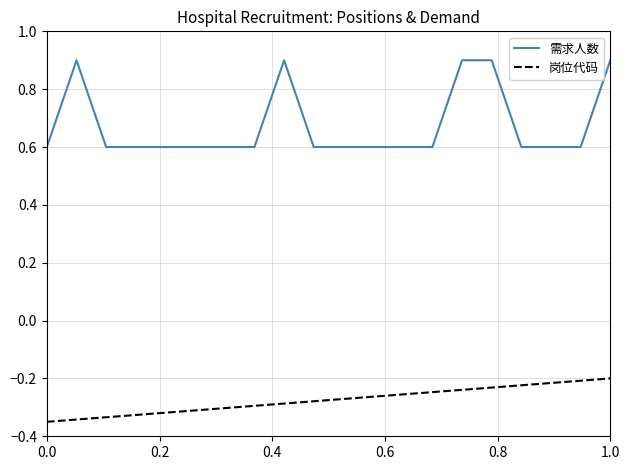

True or false: 岗位代码 and 需求人数 intersect in this chart.

False